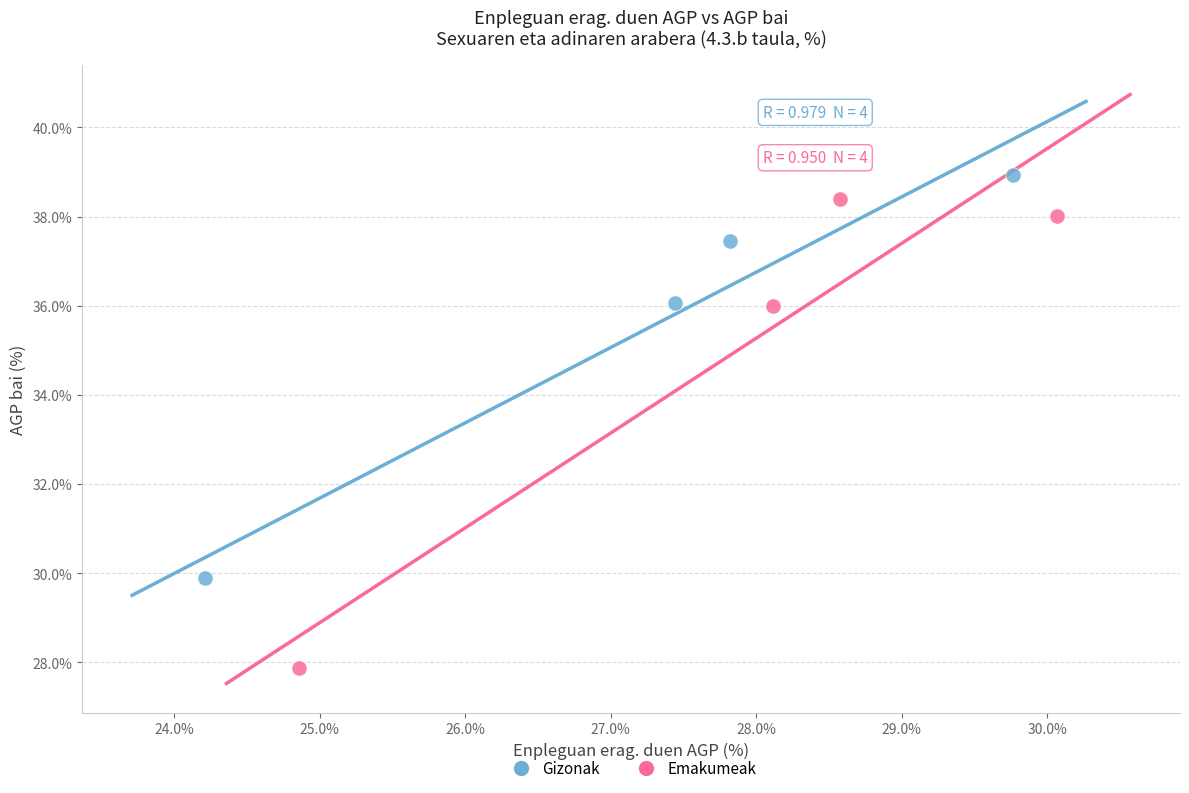

What are all the series names shown in the legend?

Gizonak, Emakumeak